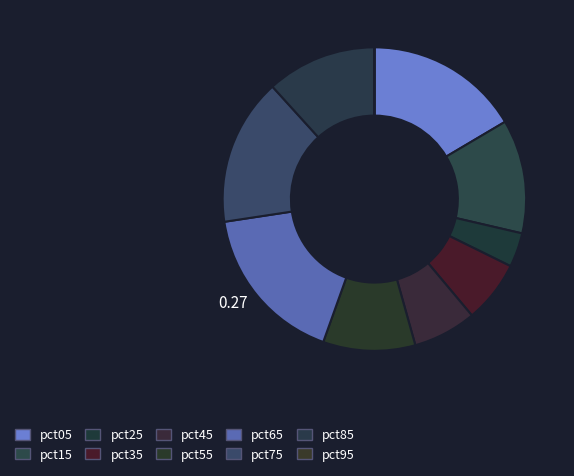

What is the smallest slice in the pie chart?

pct95